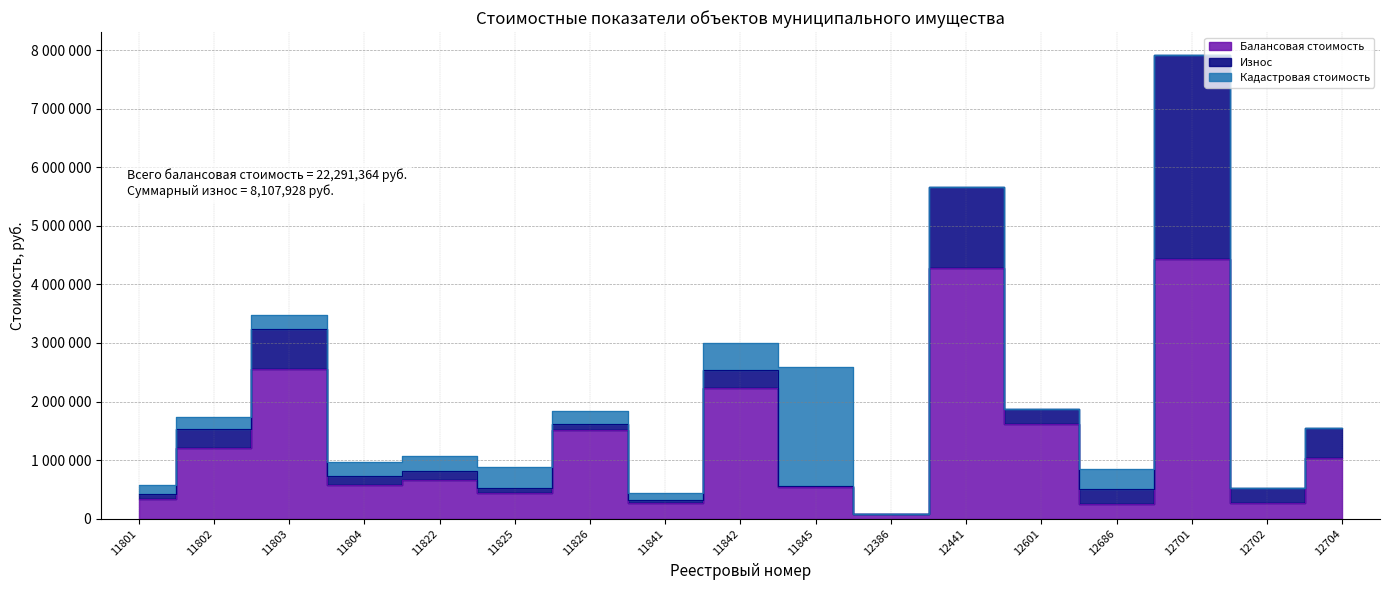

Which category has the highest value across all series?

12701